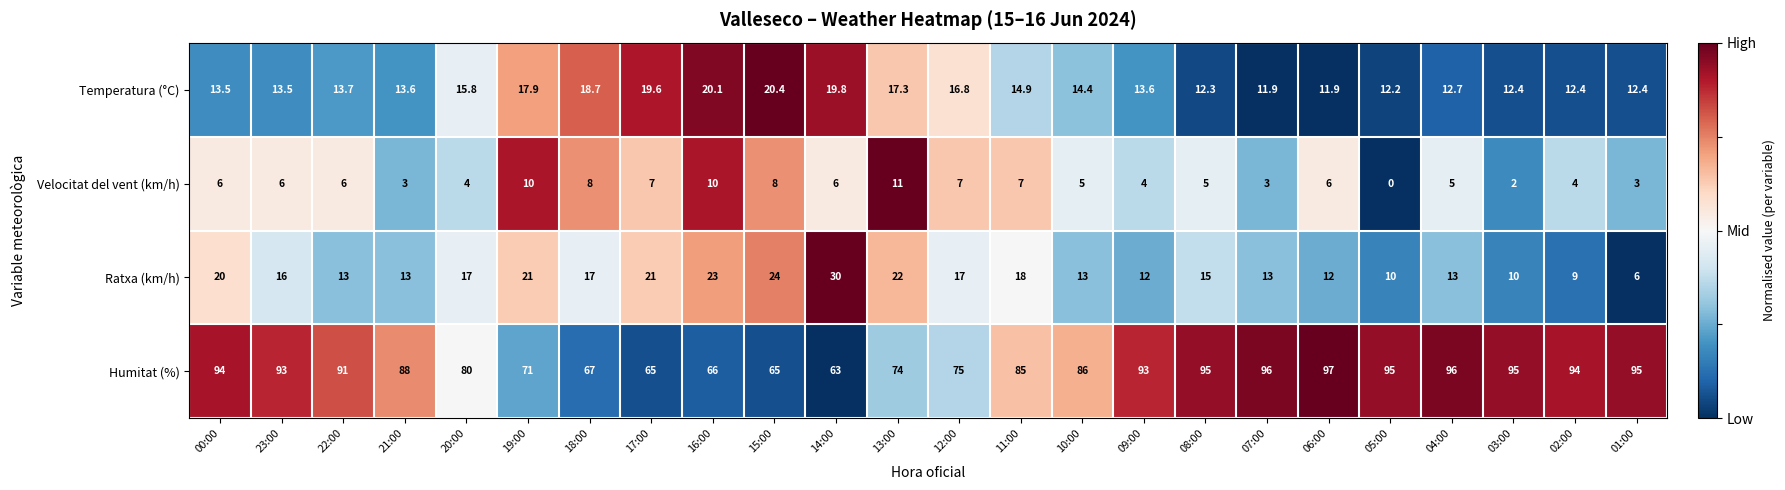

Which series has the largest range (max minus min)?

Humitat (%)